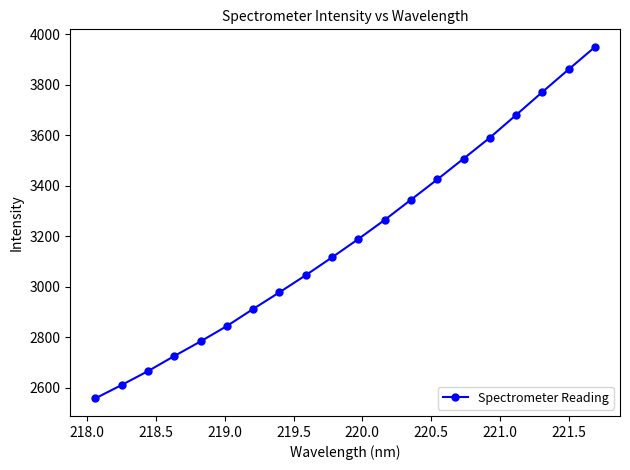

What is the average value?

3191.3